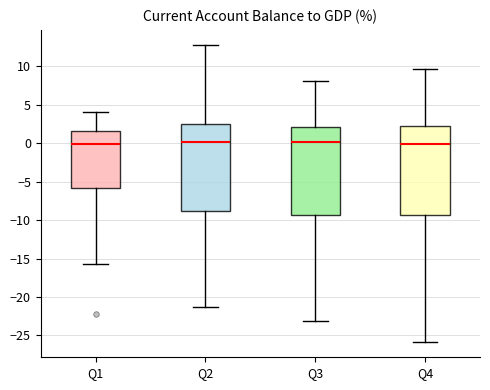

Where does the median line of the box for Q3 sit on the y-axis? The values are not printed on the chart, so give them approximately, as read against the axis.

0.0